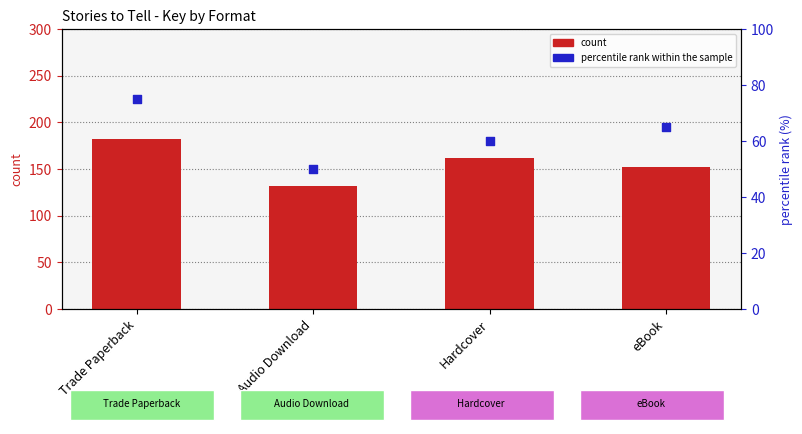

What are all the series names shown in the legend?

count, percentile rank within the sample